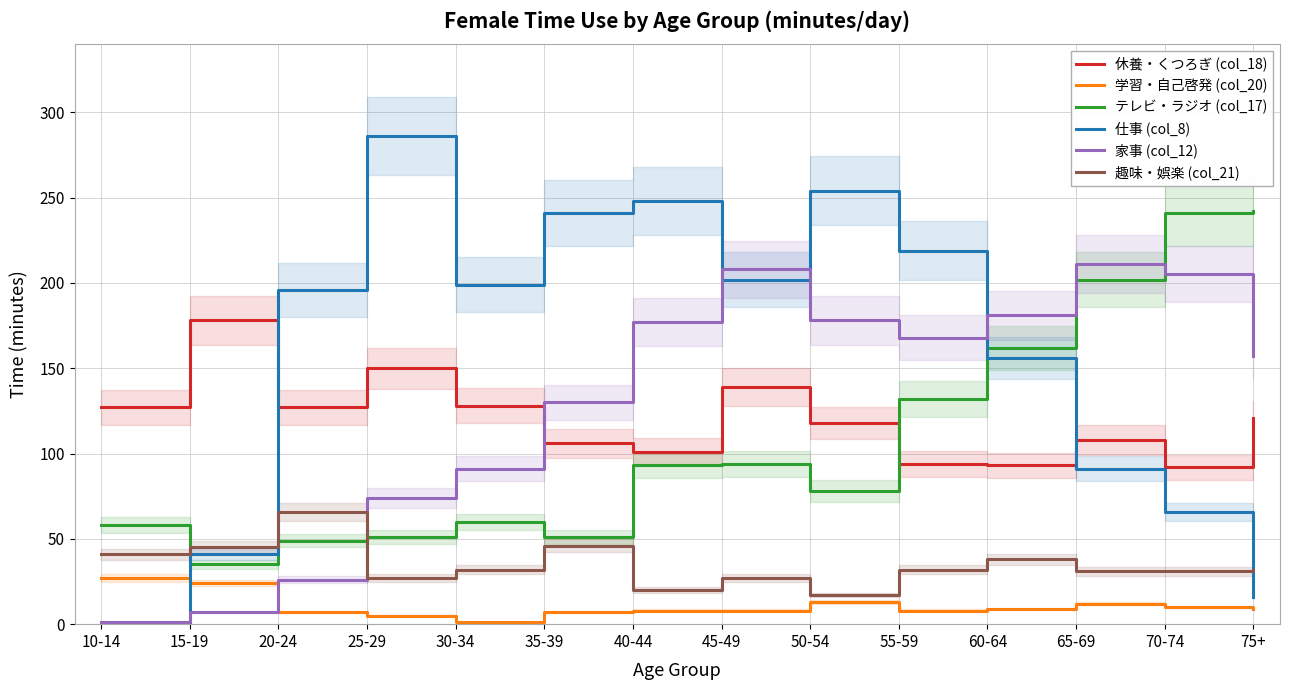

Count the number of data series in this chart.

6